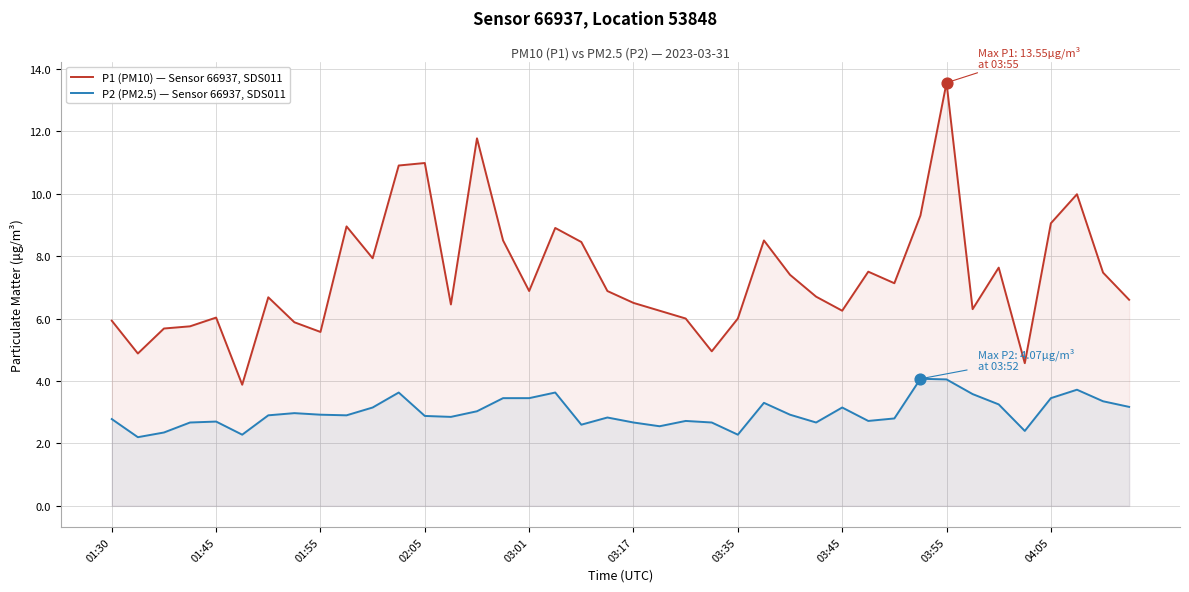

Which series has the largest total across all categories?

P1 (PM10) — Sensor 66937, SDS011